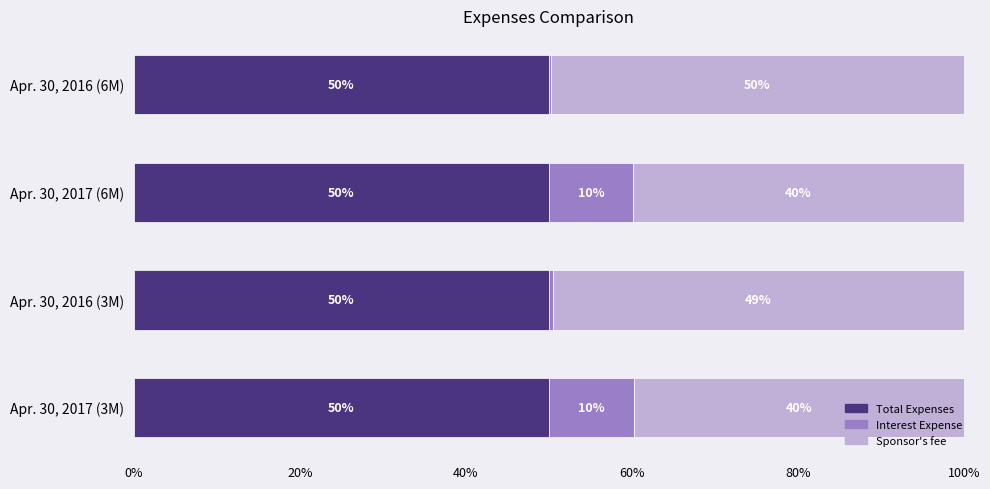

What is the total value across all series at Apr. 30, 2017 (3M)?

100.0